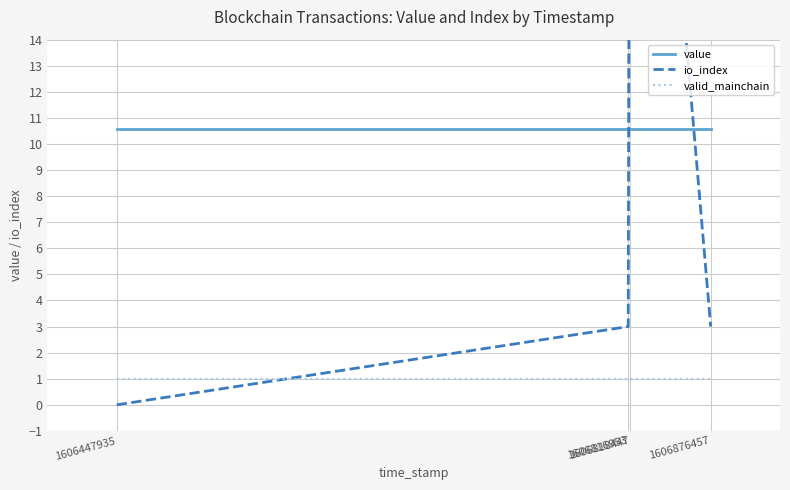

At which category is the sum across all series the highest?

1606818447